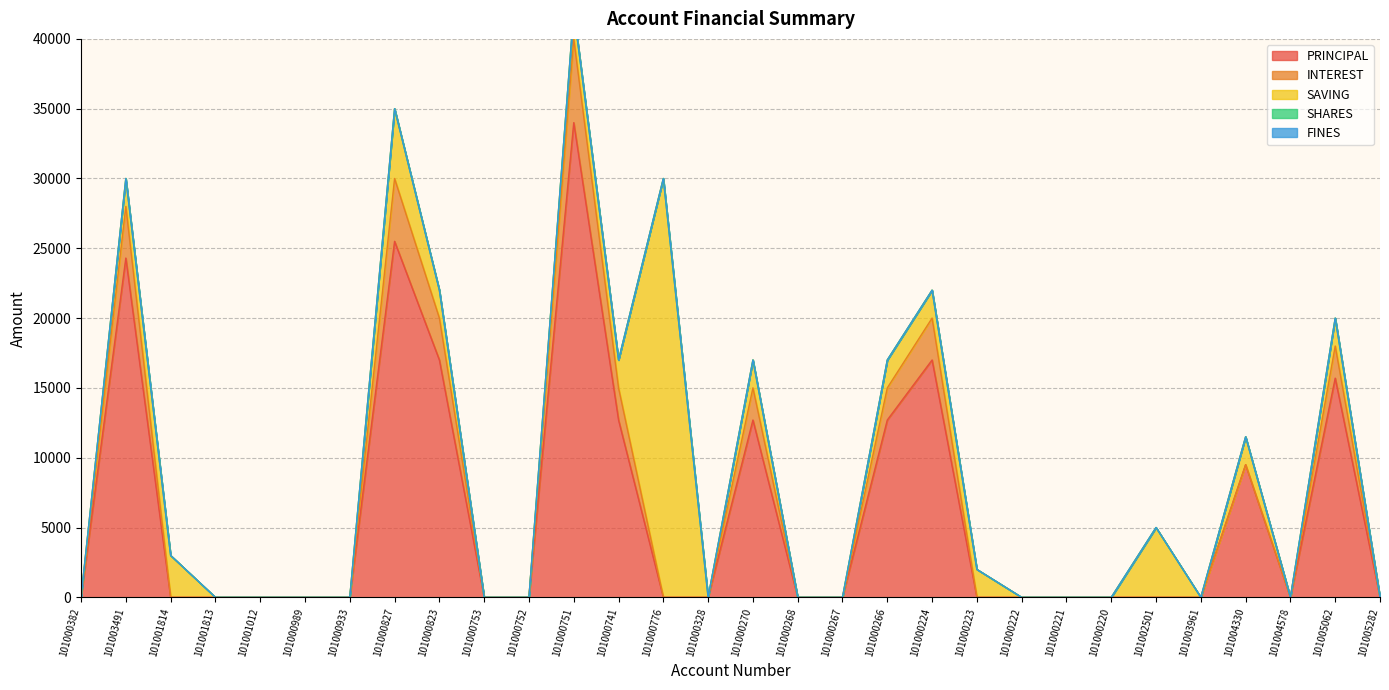

Where is the first local maximum for PRINCIPAL?

101003491